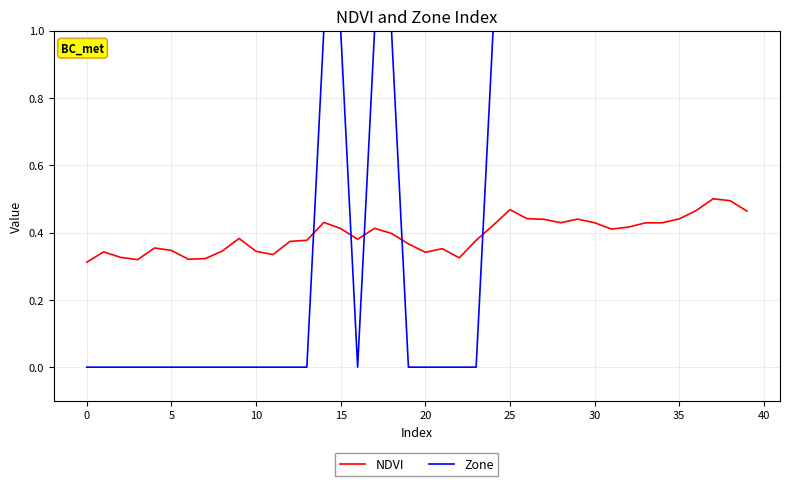

How many categories are shown in the chart?

40